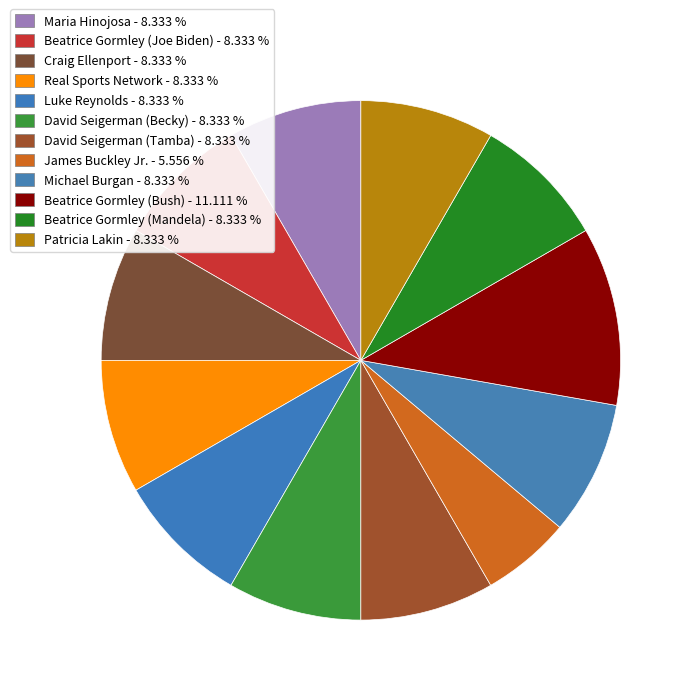

Is the sum of Craig Ellenport and Maria Hinojosa greater than half?

No